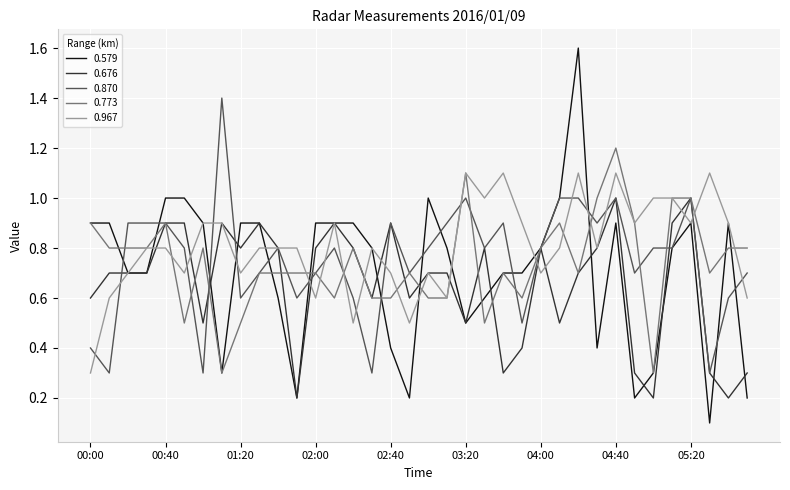

What is the highest value of the 0.579 series?

1.6